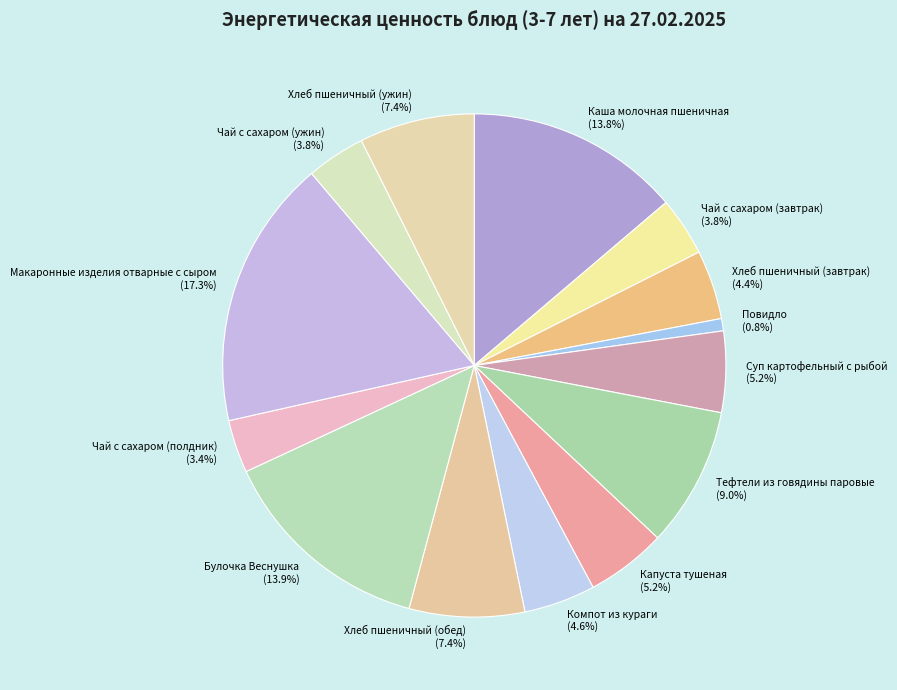

To the nearest percent, what portion does Капуста тушеная represent?

5%